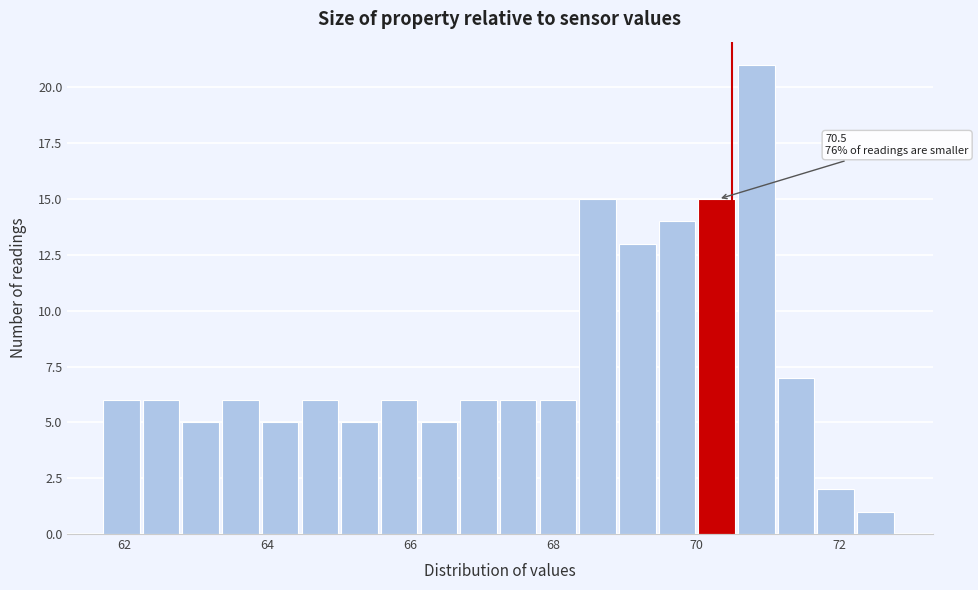

Around what value on the x-axis is the tallest bar? Give the approximate position of its centre, as read against the axis.

70.8